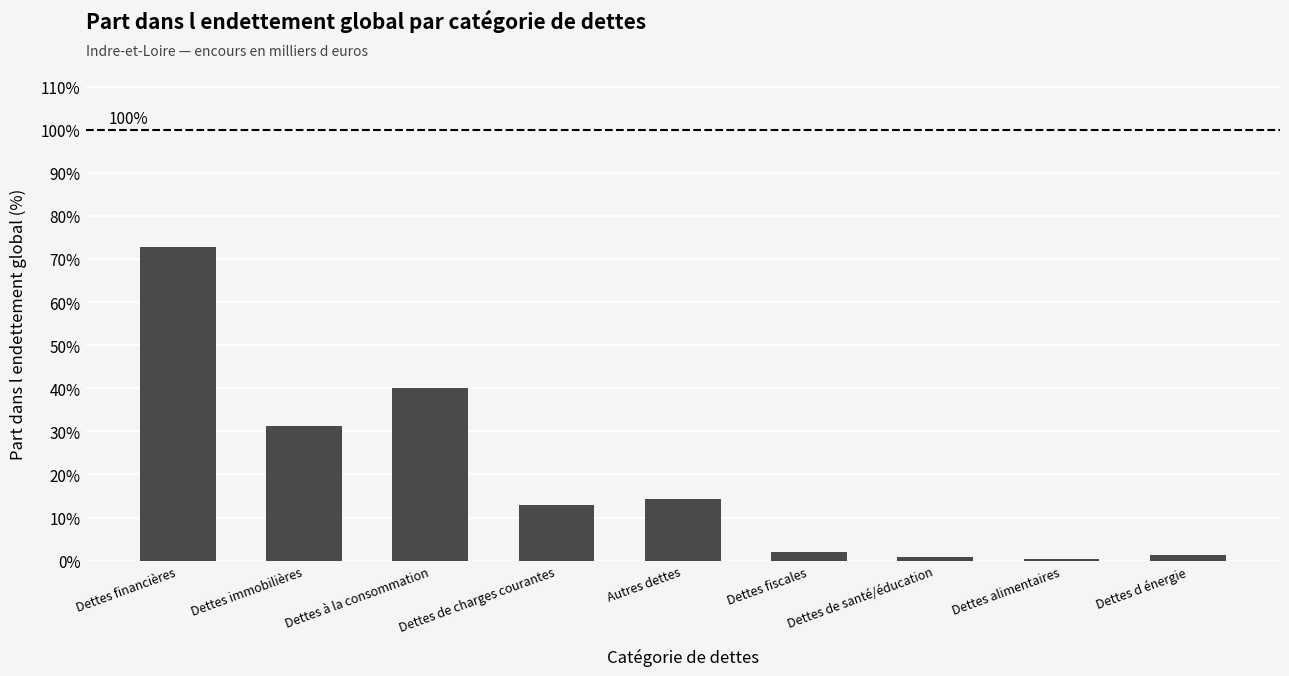

Read the value at Dettes de charges courantes.

12.9